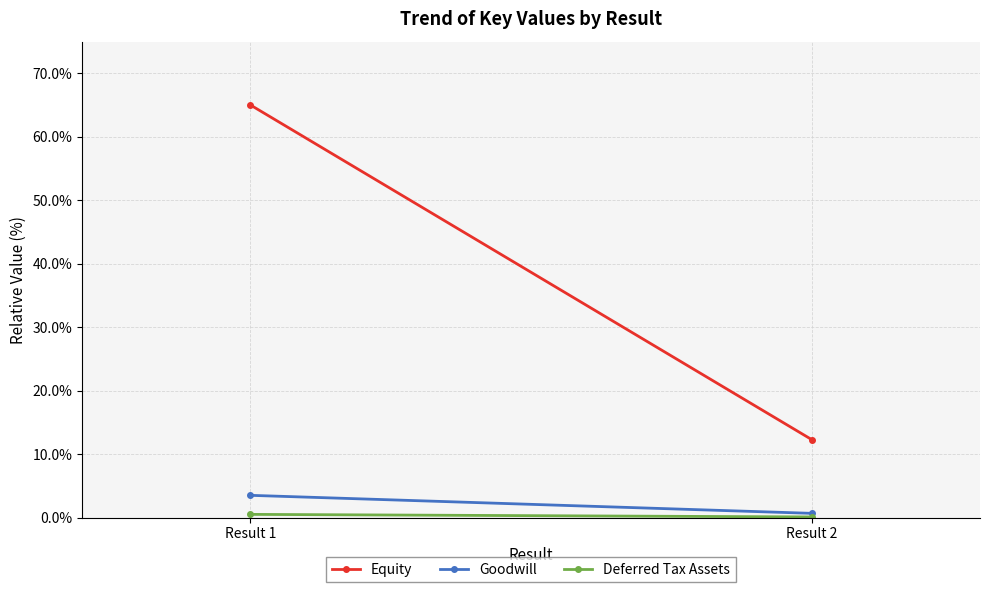

How many series are shown in this chart?

3